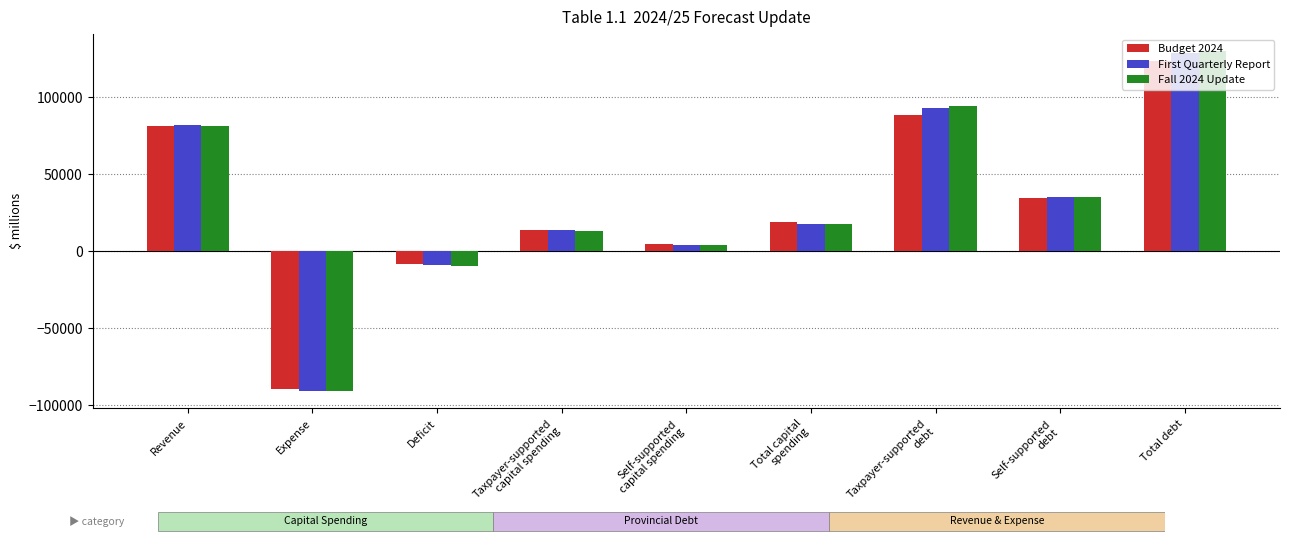

Reading left to right, transcribe all the data shown in this chart.

Budget 2024: Revenue=81523	Expense=-89434	Deficit=-7911	Taxpayer-supported
capital spending=14104	Self-supported
capital spending=4652	Total capital
spending=18756	Taxpayer-supported
debt=88639	Self-supported
debt=34628	Total debt=123267
First Quarterly Report: Revenue=81770	Expense=-90749	Deficit=-8979	Taxpayer-supported
capital spending=13609	Self-supported
capital spending=4418	Total capital
spending=18027	Taxpayer-supported
debt=93346	Self-supported
debt=35264	Total debt=128610
Fall 2024 Update: Revenue=81448	Expense=-90856	Deficit=-9408	Taxpayer-supported
capital spending=13223	Self-supported
capital spending=4414	Total capital
spending=17637	Taxpayer-supported
debt=94648	Self-supported
debt=35333	Total debt=129981